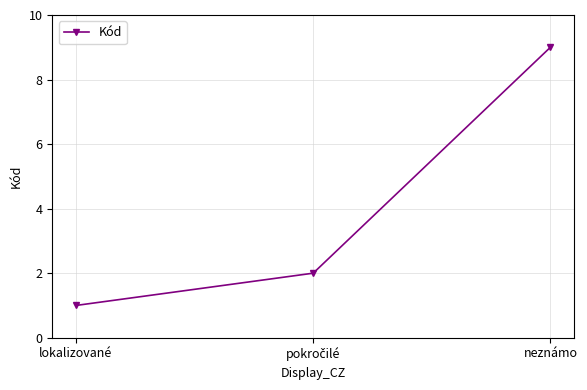

The chart shows a value of 9 at neznámo. True or false?

True